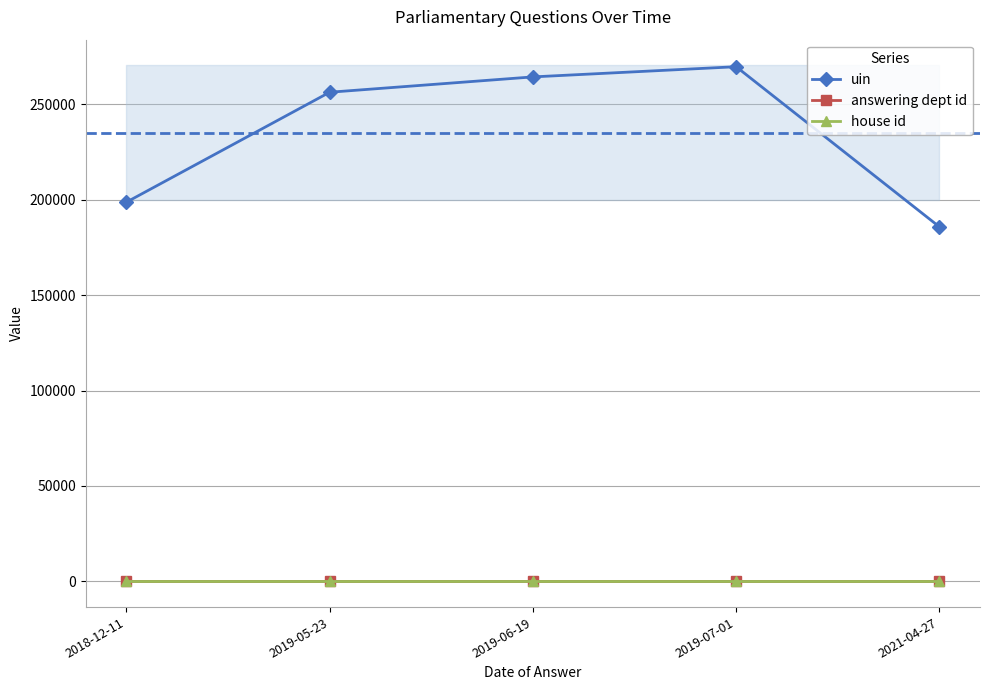

Does the chart display data point markers on the line(s)?

Yes